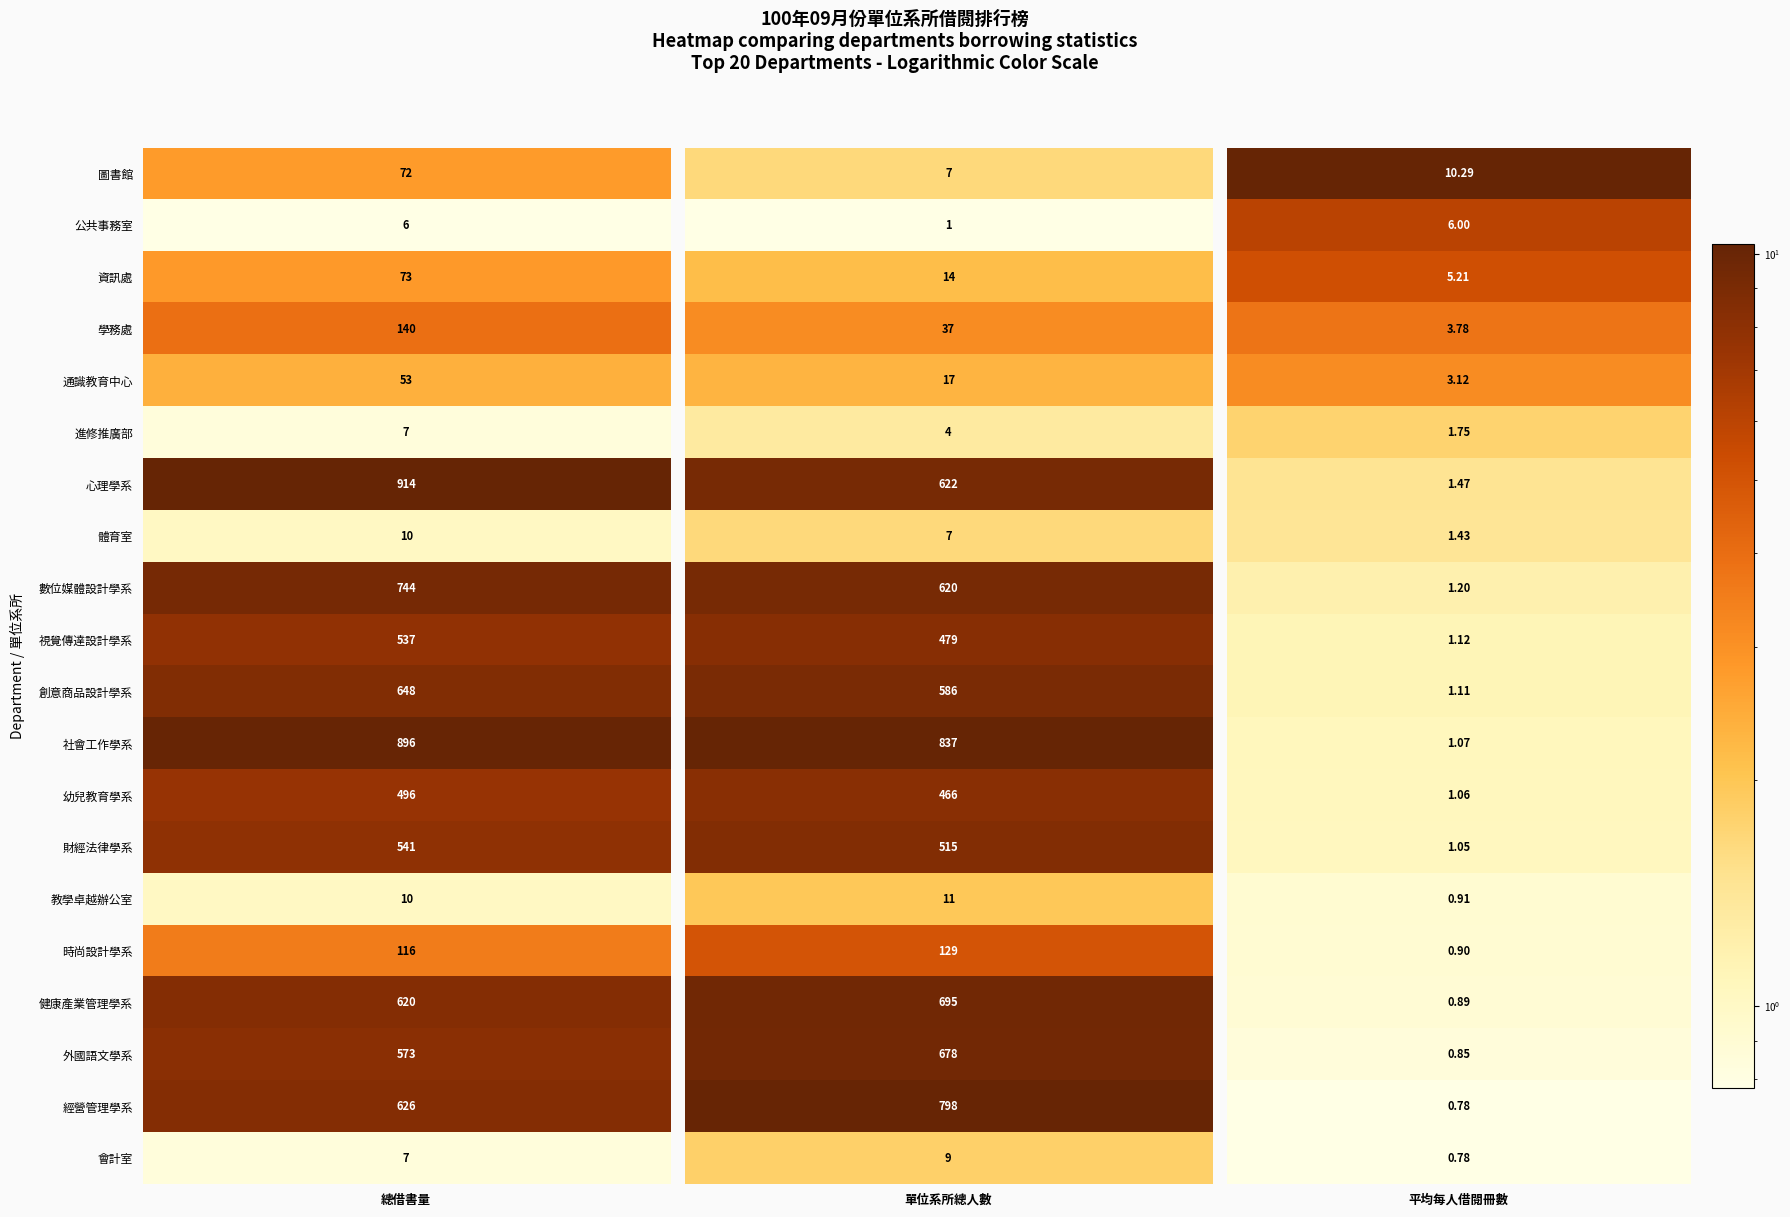

Reading left to right, extract all data points from this chart.

圖書館: 72.0	7.0	10.3
公共事務室: 6.0	1.0	6.0
資訊處: 73.0	14.0	5.2
學務處: 140.0	37.0	3.8
通識教育中心: 53.0	17.0	3.1
進修推廣部: 7.0	4.0	1.8
心理學系: 914.0	622.0	1.5
體育室: 10.0	7.0	1.4
數位媒體設計學系: 744.0	620.0	1.2
視覺傳達設計學系: 537.0	479.0	1.1
創意商品設計學系: 648.0	586.0	1.1
社會工作學系: 896.0	837.0	1.1
幼兒教育學系: 496.0	466.0	1.1
財經法律學系: 541.0	515.0	1.1
教學卓越辦公室: 10.0	11.0	0.9
時尚設計學系: 116.0	129.0	0.9
健康產業管理學系: 620.0	695.0	0.9
外國語文學系: 573.0	678.0	0.8
經營管理學系: 626.0	798.0	0.8
會計室: 7.0	9.0	0.8